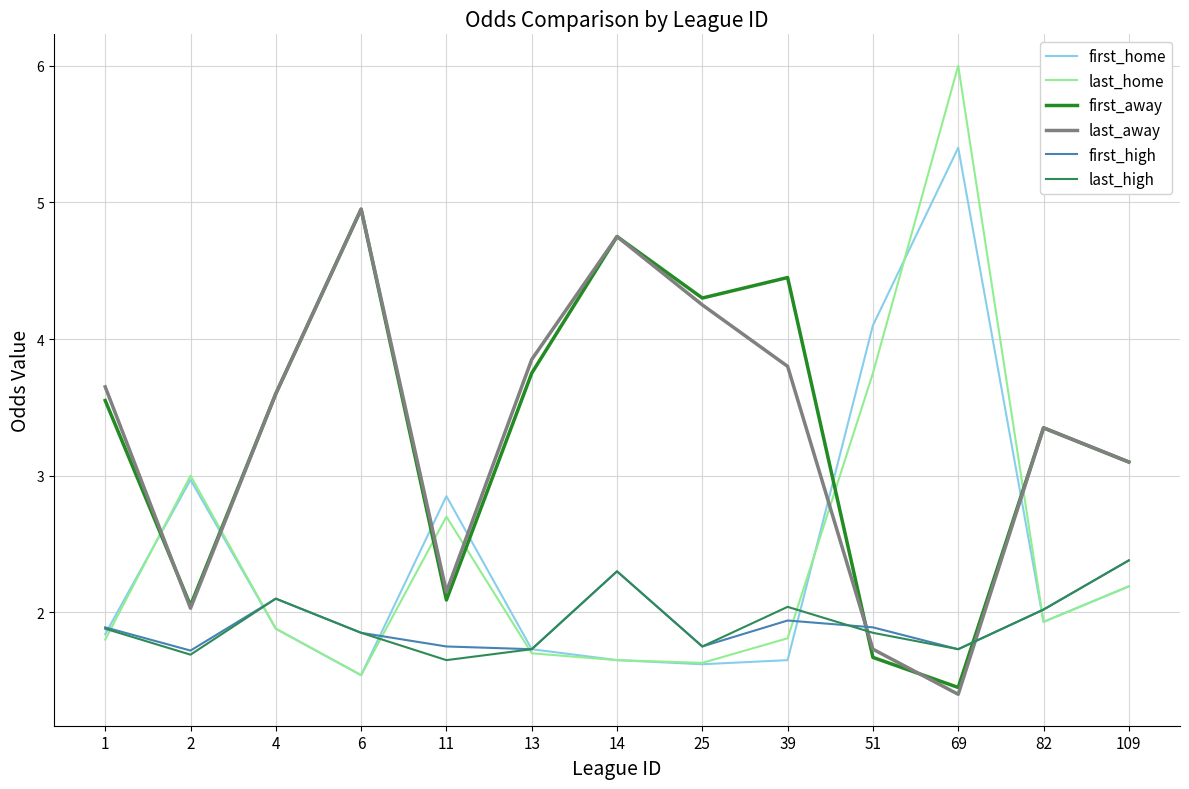

Is it true that last_away equals 1.4 at 14?

False